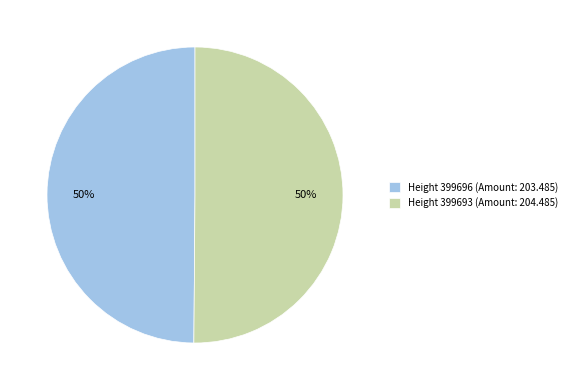

To the nearest percent, what is the combined percentage of Height 399696 (Amount: 203.485) and Height 399693 (Amount: 204.485)?

100%